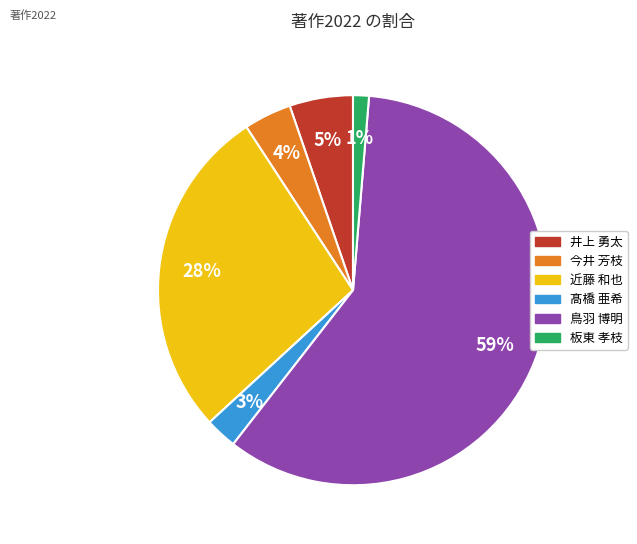

Is there a majority slice in this chart?

Yes